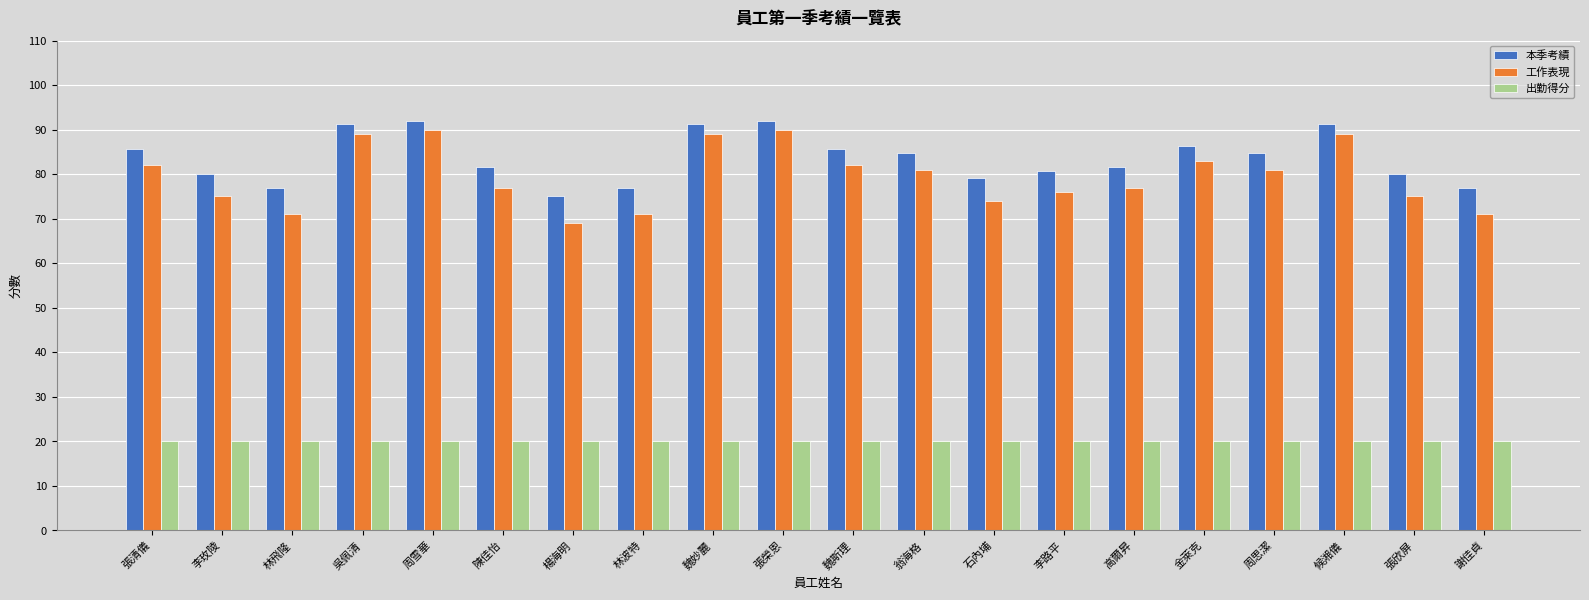

Rank the series at 林波特 from lowest to highest value.

出勤得分, 工作表現, 本季考績